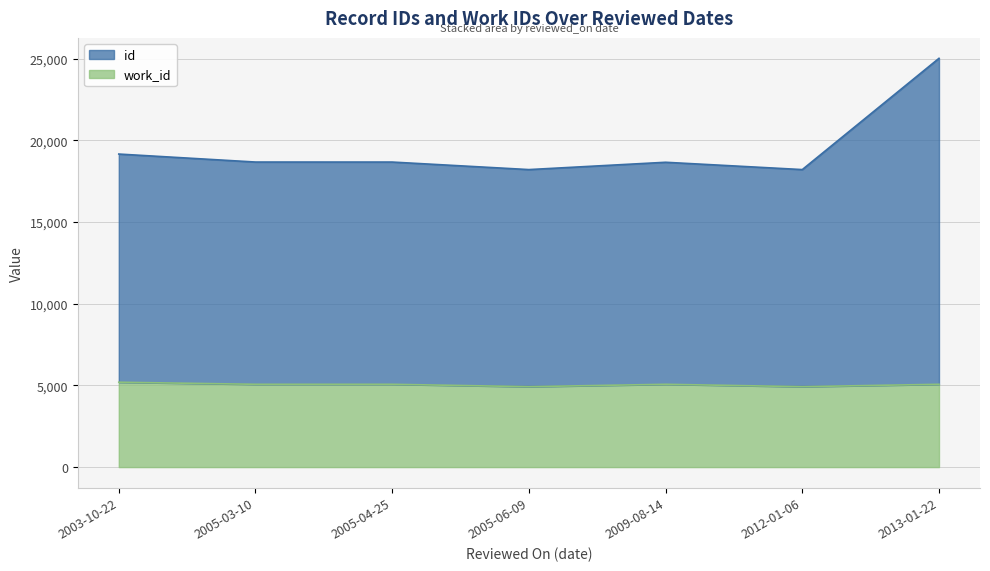

What is the label of the 1st point from the left?

2003-10-22